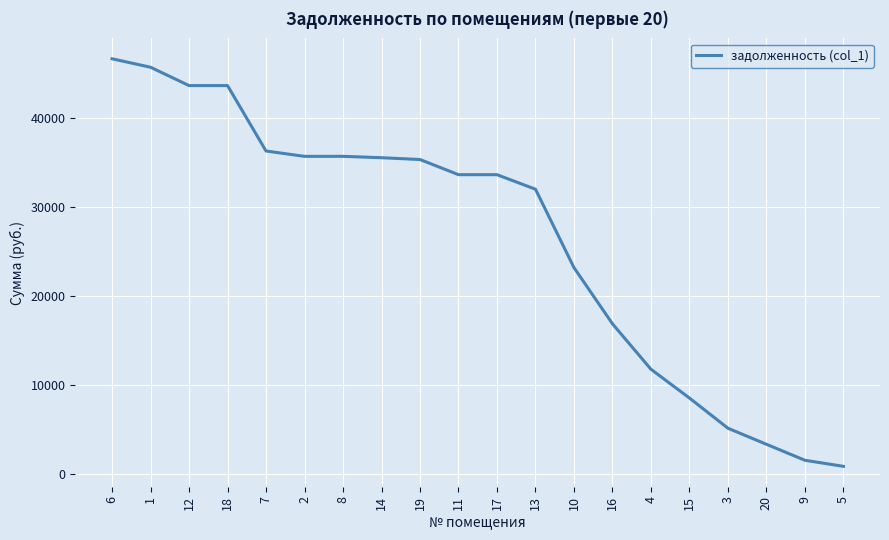

What is the maximum value shown in the chart?

46653.3